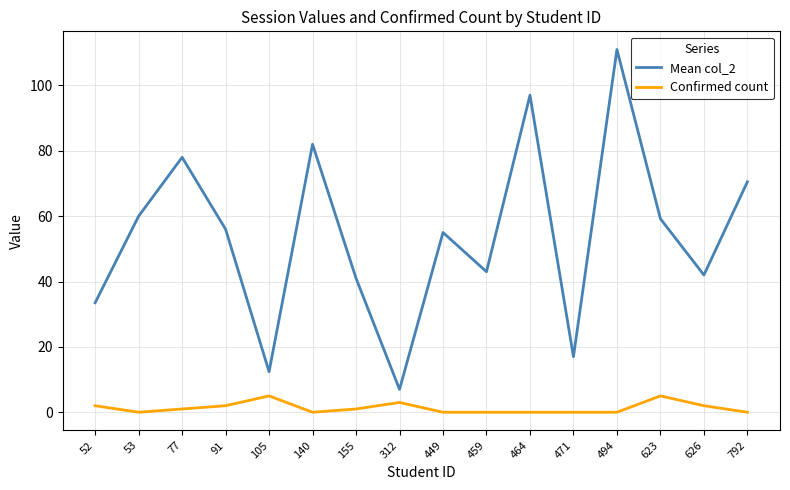

Is this an area chart (filled region under the line)?

No